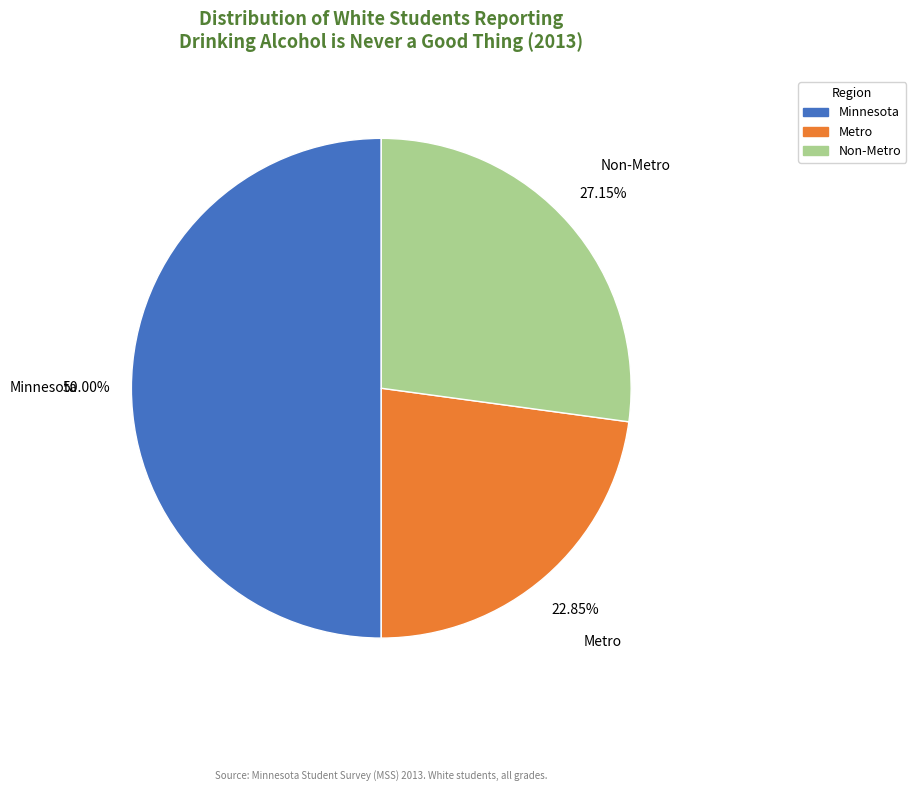

What is the smallest slice in the pie chart?

Metro